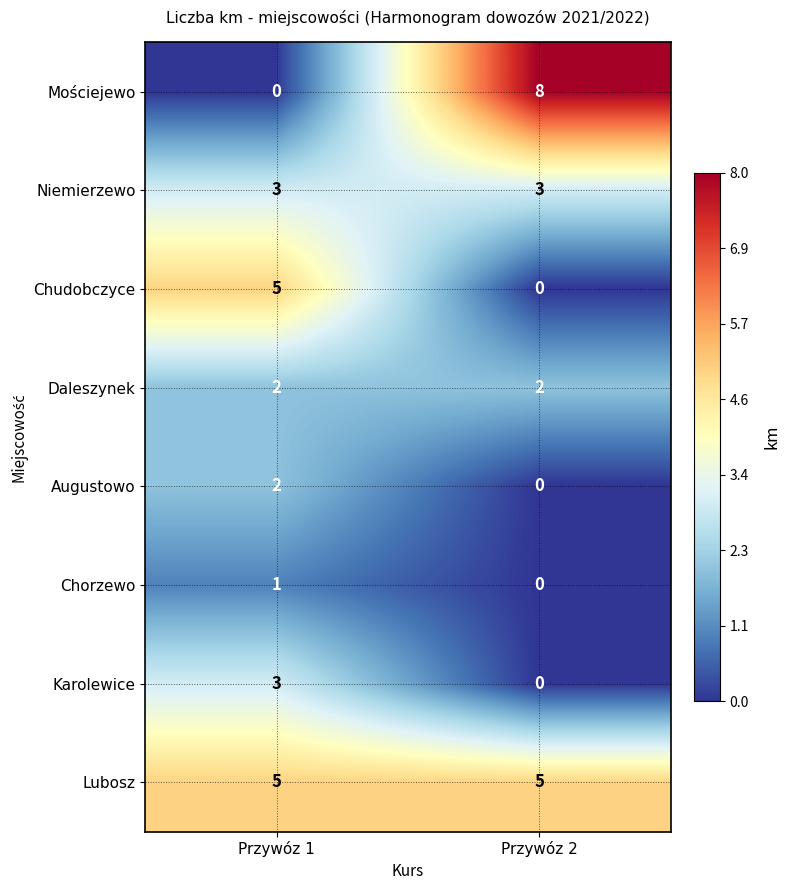

At which category is the sum across all series the highest?

Przywóz 1